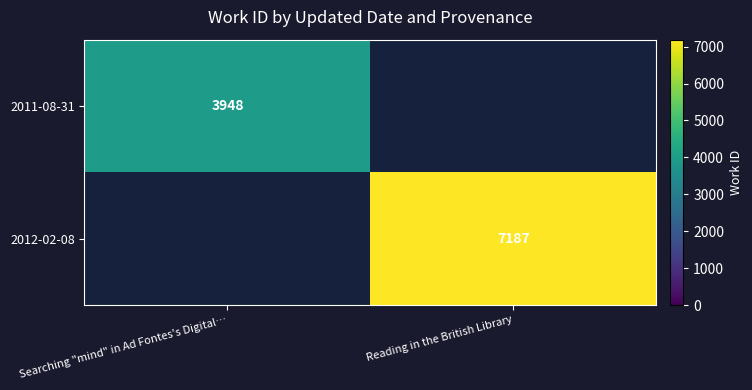

Is it true that 2011-08-31 equals 3948 at Searching "mind" in Ad Fontes's Digital…?

True